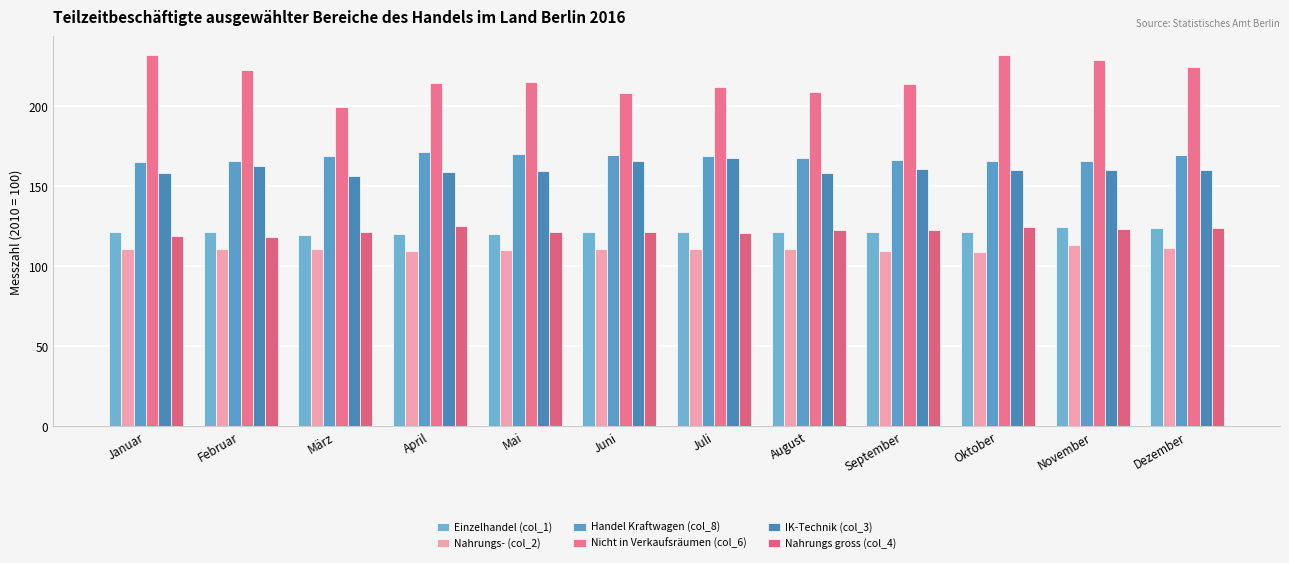

The Nicht in Verkaufsräumen (col_6) series shows 297.6 at März. True or false?

False